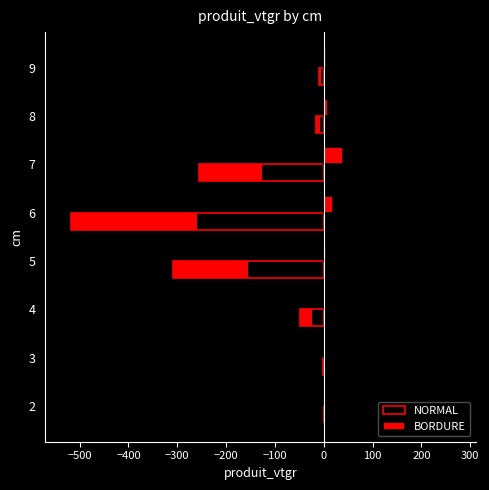

What is the value of the NORMAL bar at the 7th from the left?

-15.7